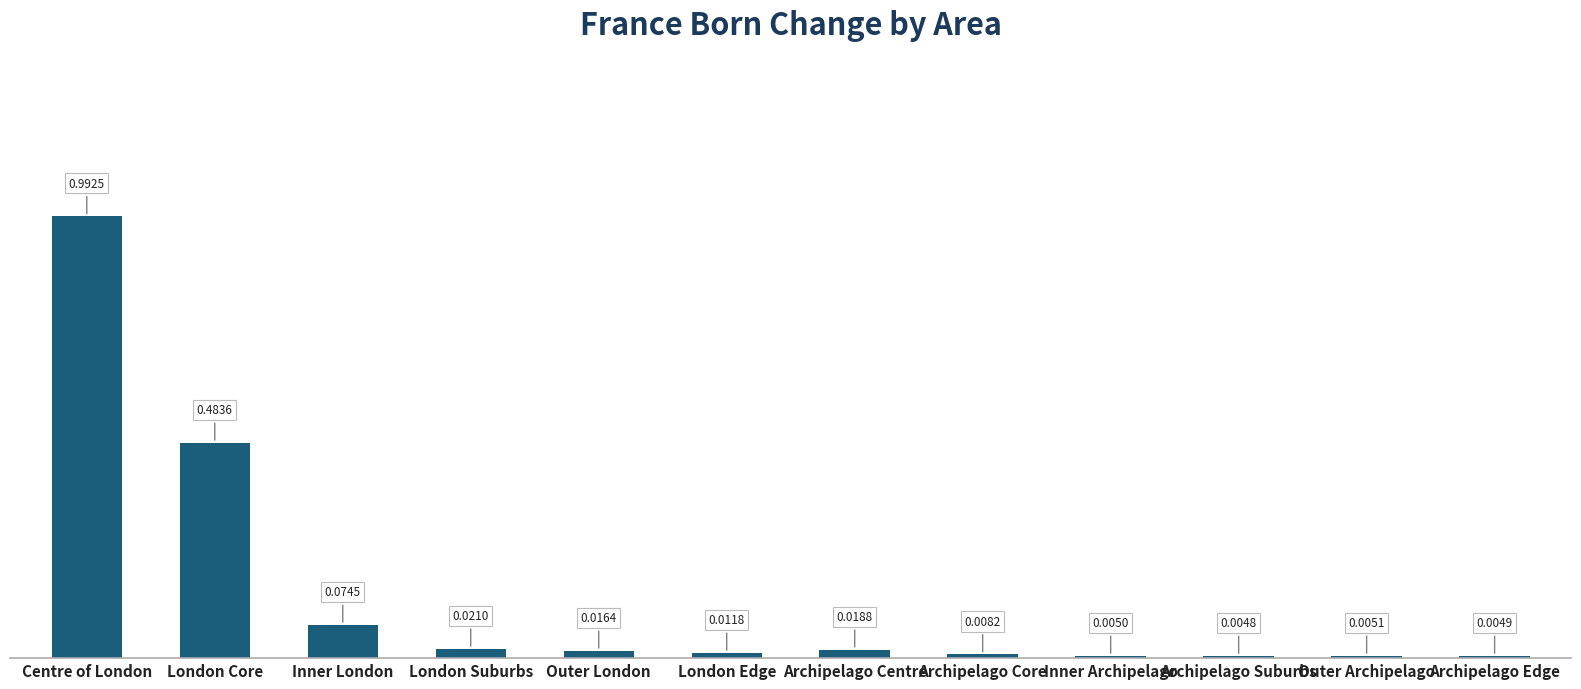

Which has a higher value, Archipelago Suburbs or Inner Archipelago?

Inner Archipelago